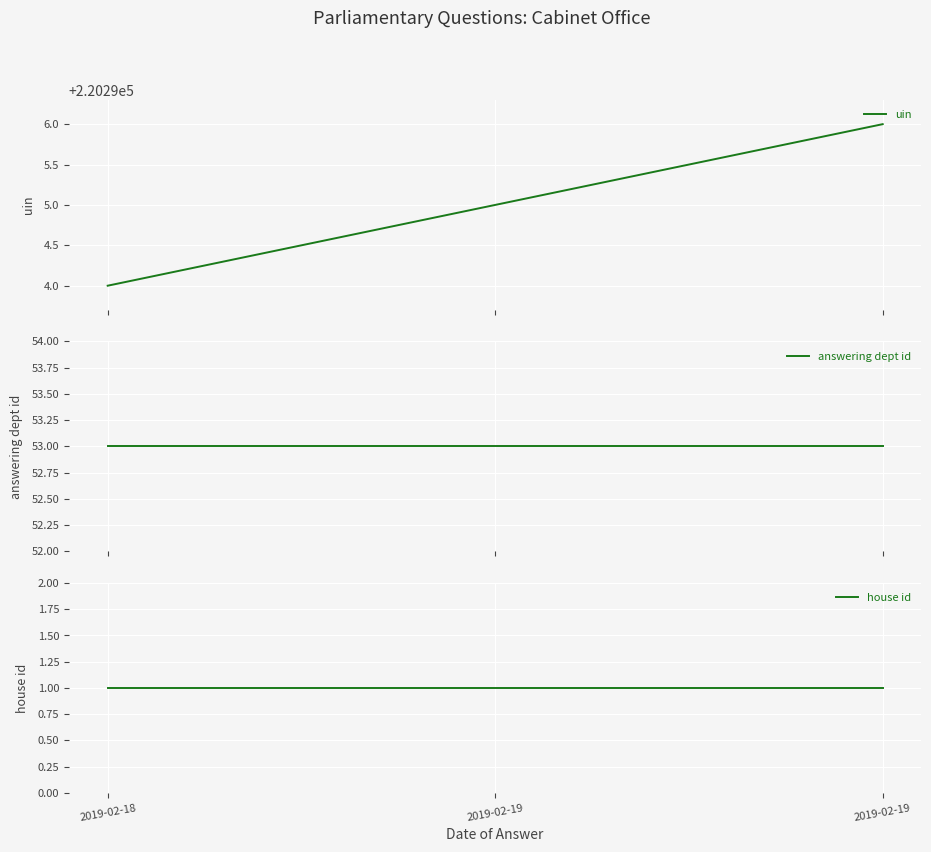

What is the value of the answering dept id point at the 1st from the left?

53